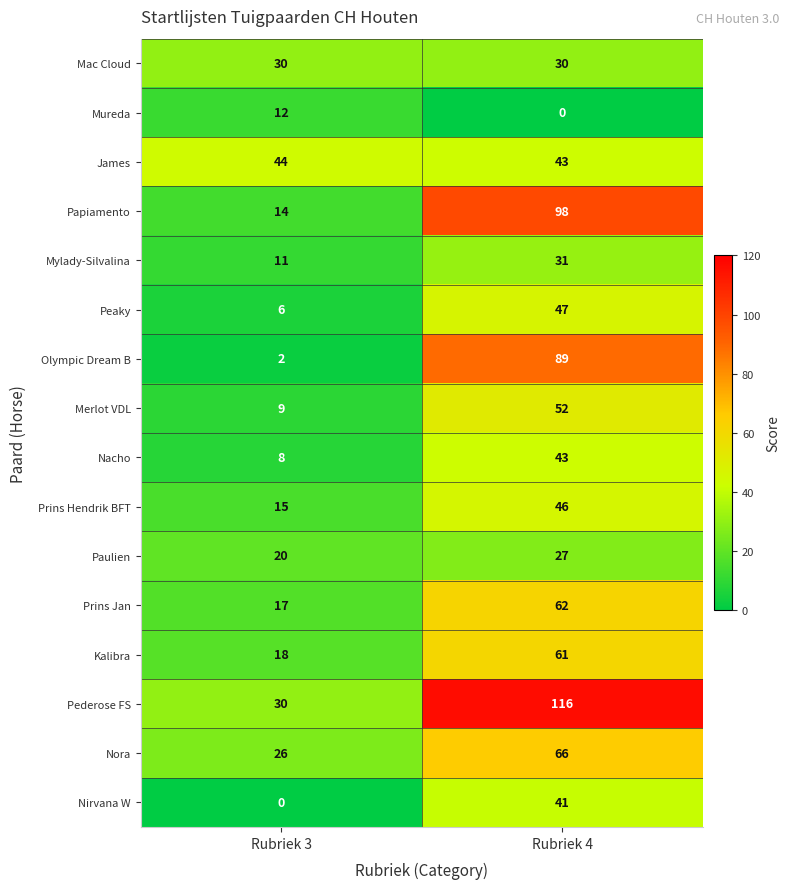

What is the greatest value displayed?

116